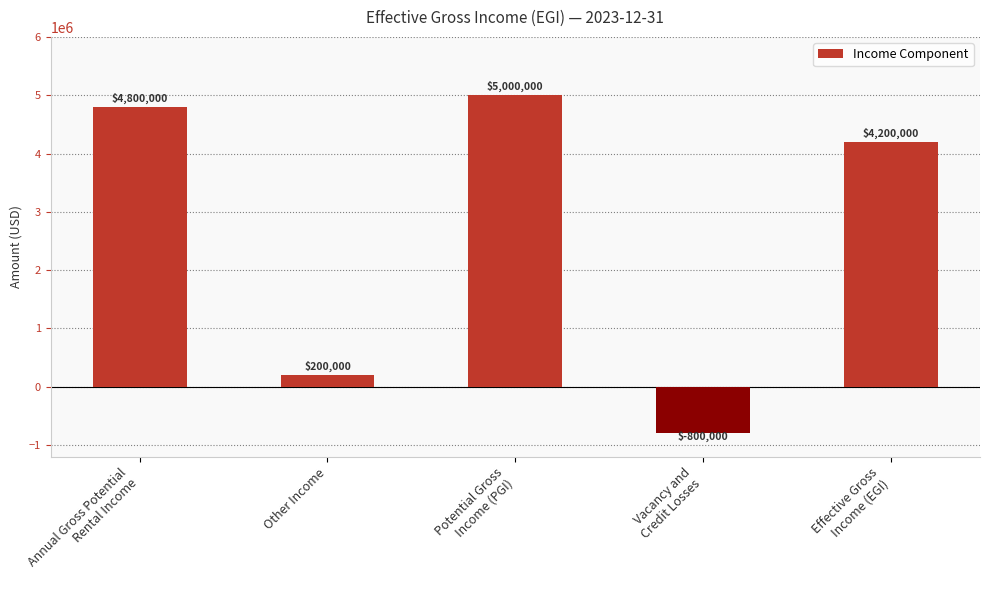

True or false: the data shows 5000000 at Potential Gross
Income (PGI).

True